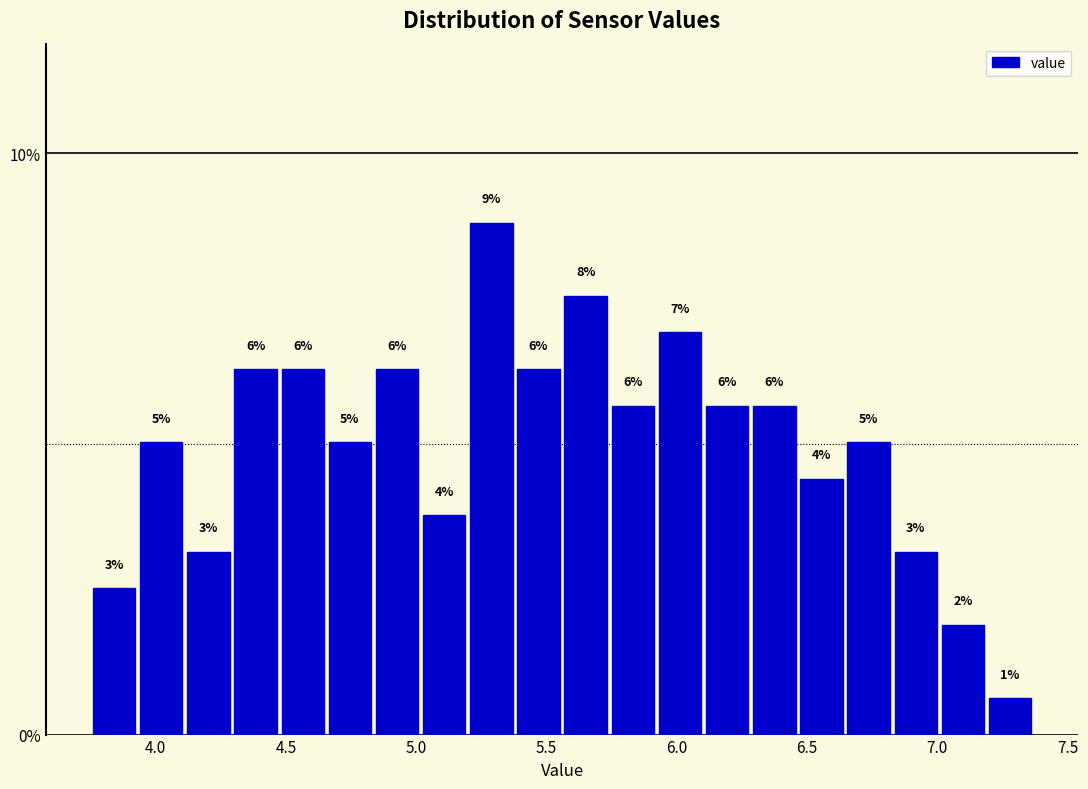

Around what value on the x-axis is the tallest bar? Give the approximate position of its centre, as read against the axis.

5.30